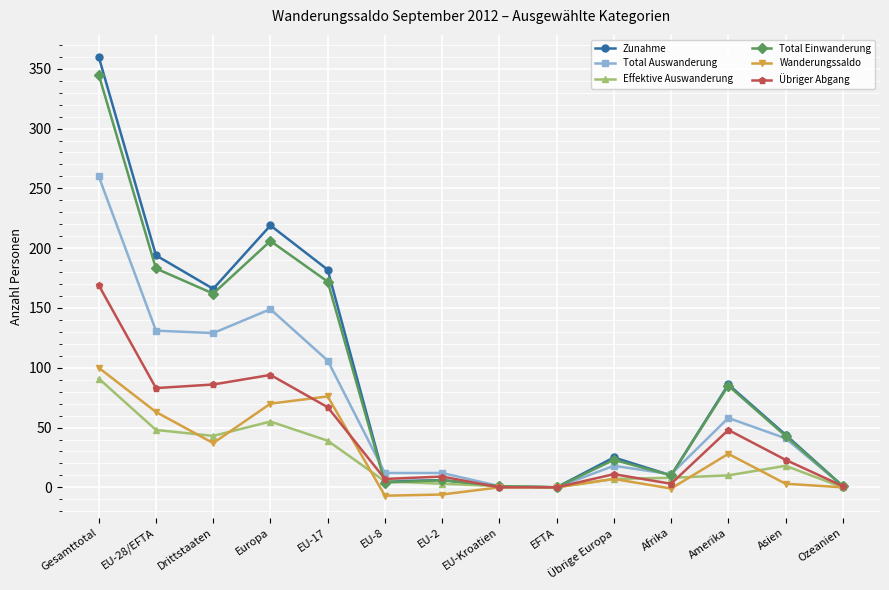

What is the smallest value displayed?

-7